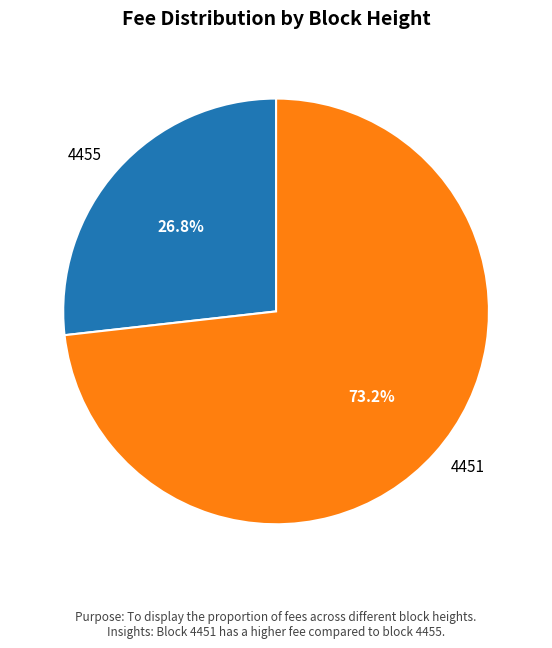

How many segments does this pie chart have?

2